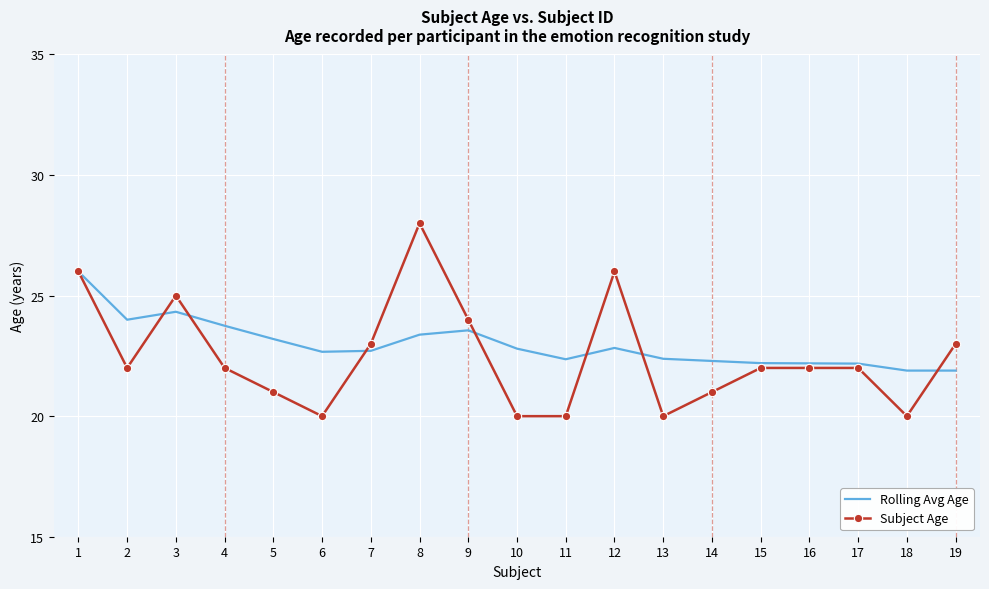

Is it true that Subject Age equals 23.0 at 19?

True